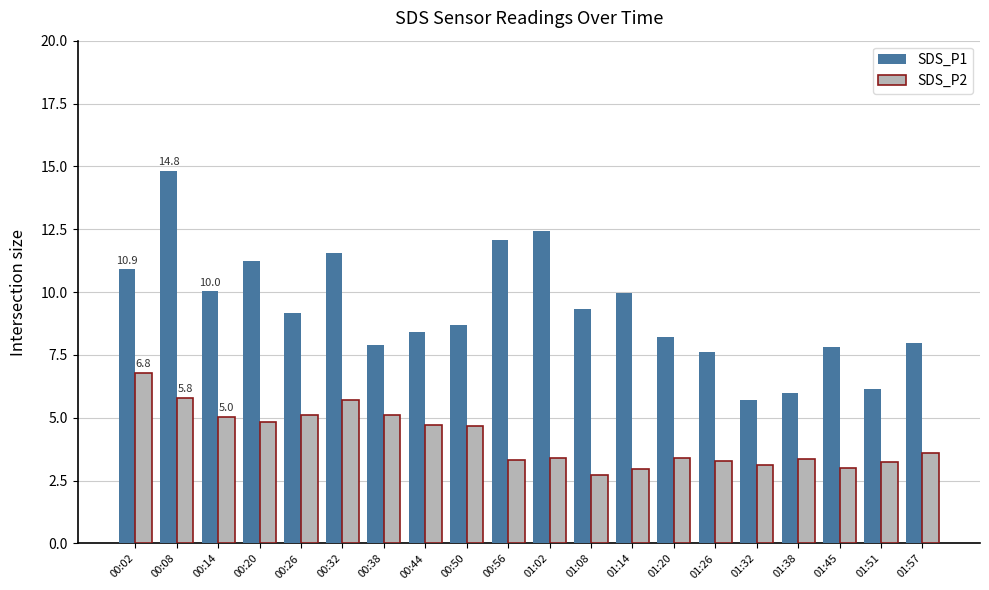

What is the label of the 18th bar from the right?

00:14